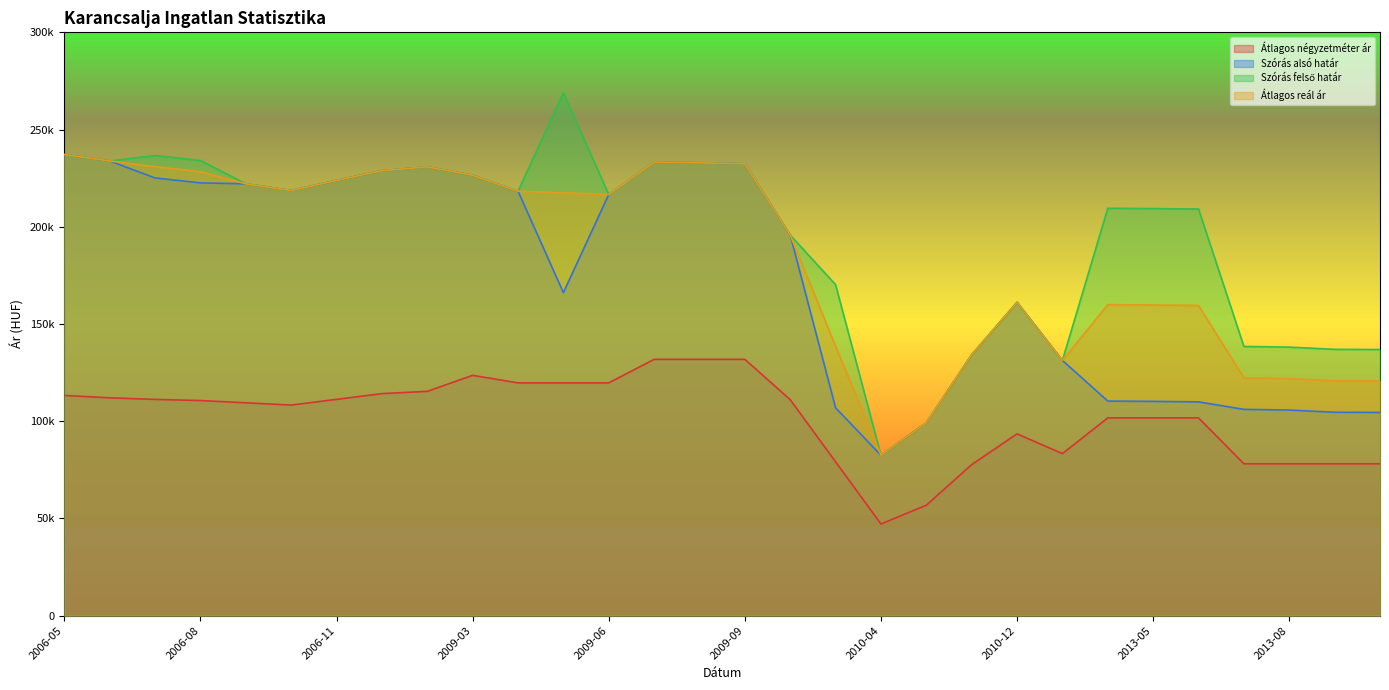

How many data points does each series have?

30